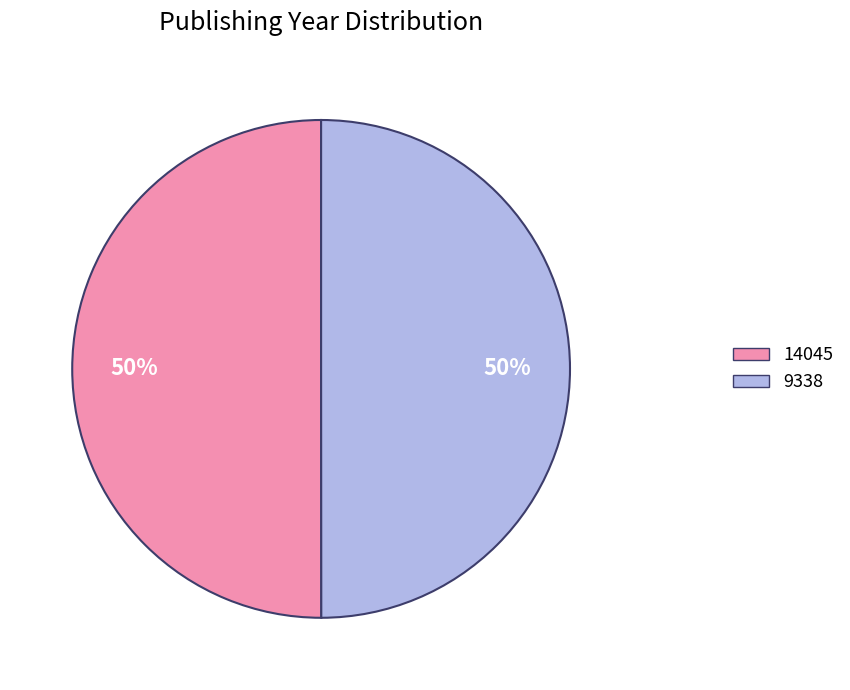

True or false: 9338 accounts for 44% of the total.

False